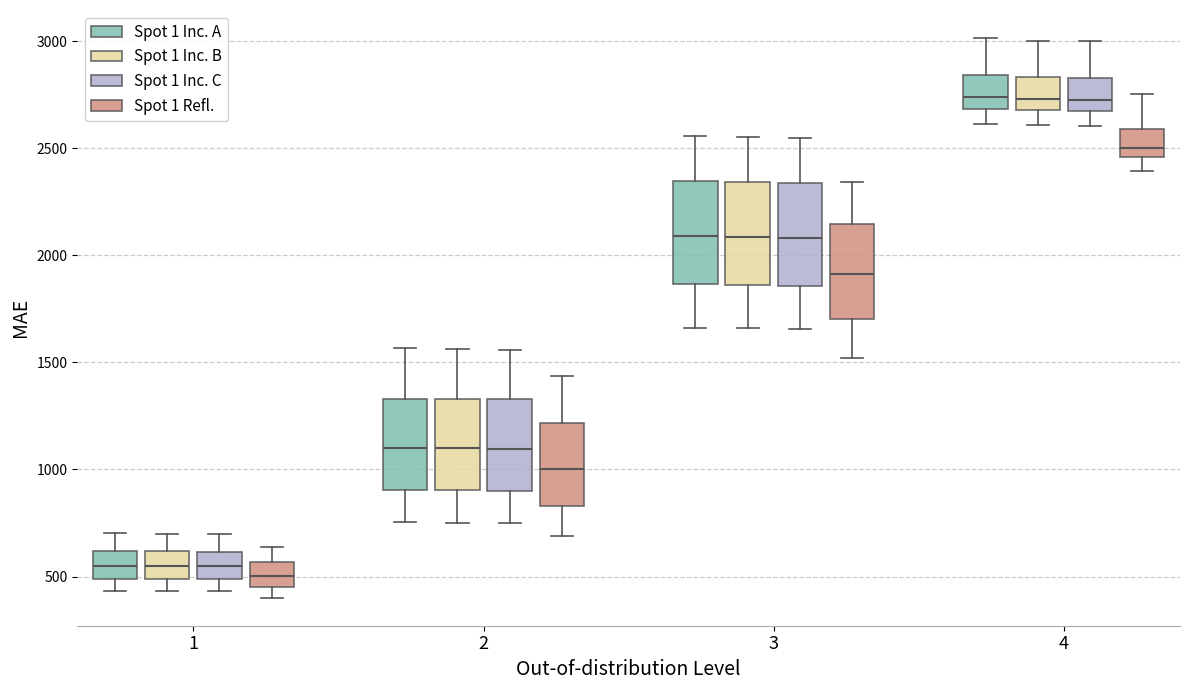

Where is the upper edge of the box for 4 (Spot 1 Inc. B) on the y-axis? The values are not printed on the chart, so give them approximately, as read against the axis.

2850